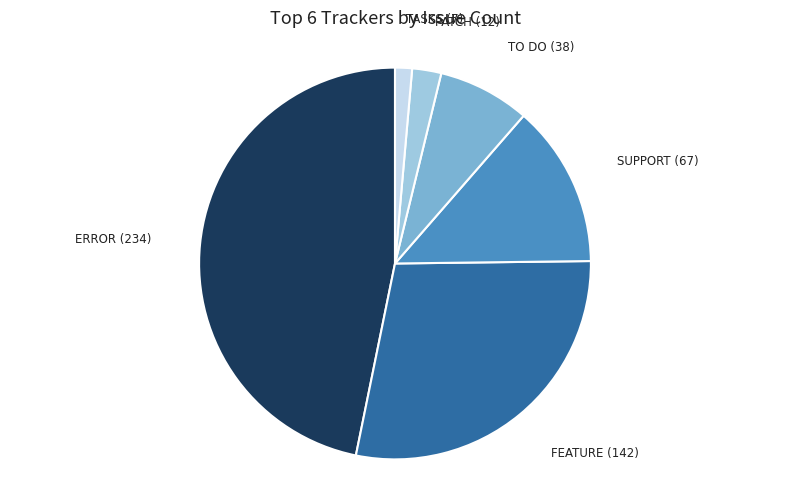

Is there a majority slice in this chart?

No